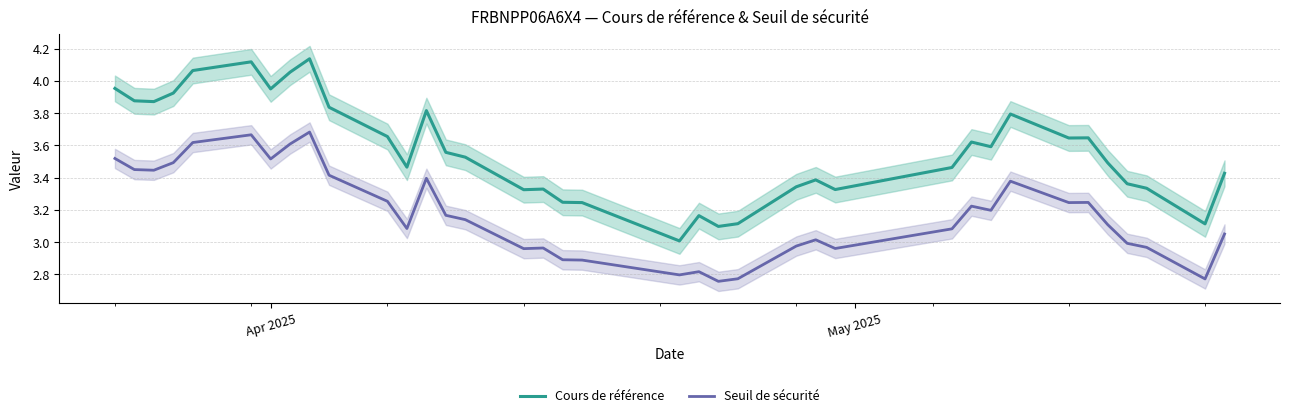

True or false: Cours de référence and Seuil de sécurité cross at least once.

False